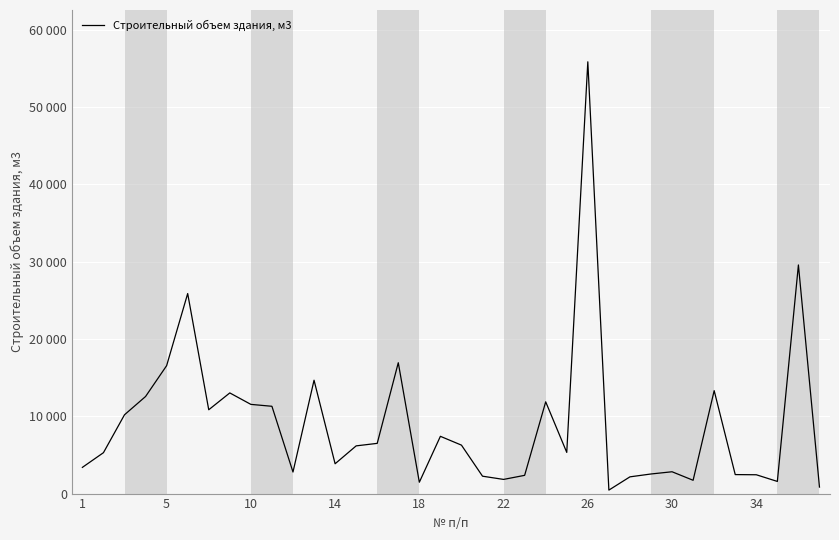

How many points are lower than both their immediate neighbors (excluding endpoints)?

9